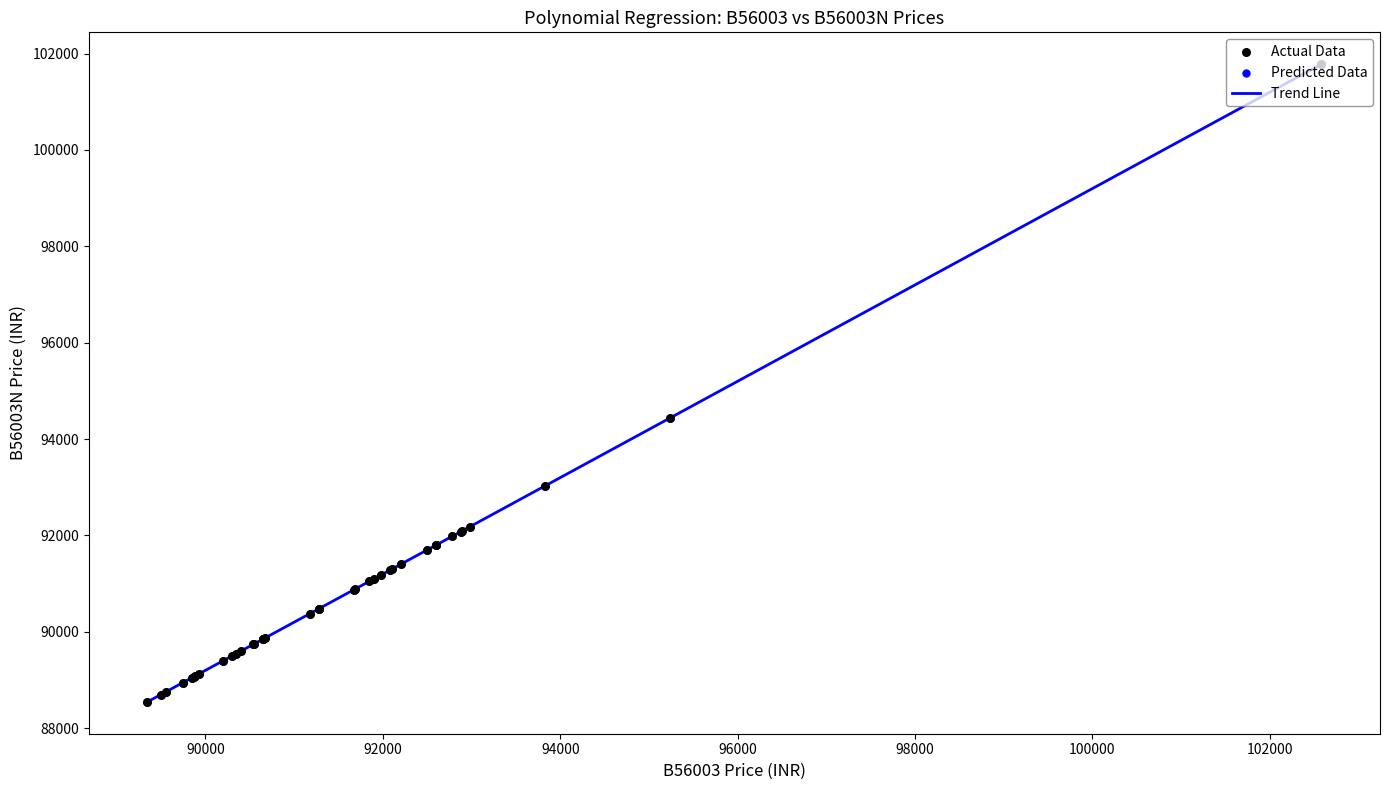

What is the minimum value shown in the chart?

88547.0